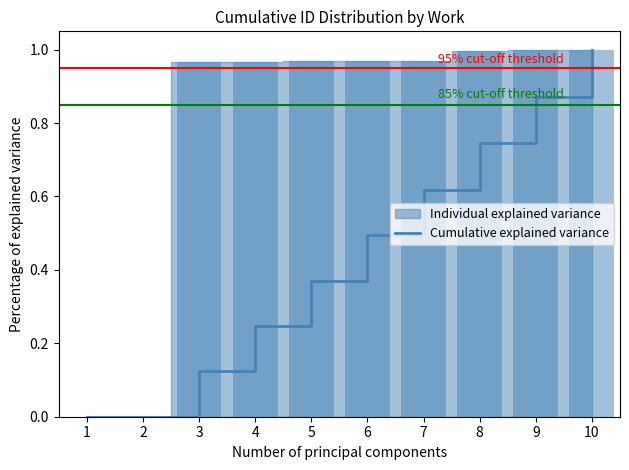

True or false: Cumulative explained variance has a value of -0.7 at 1.

False